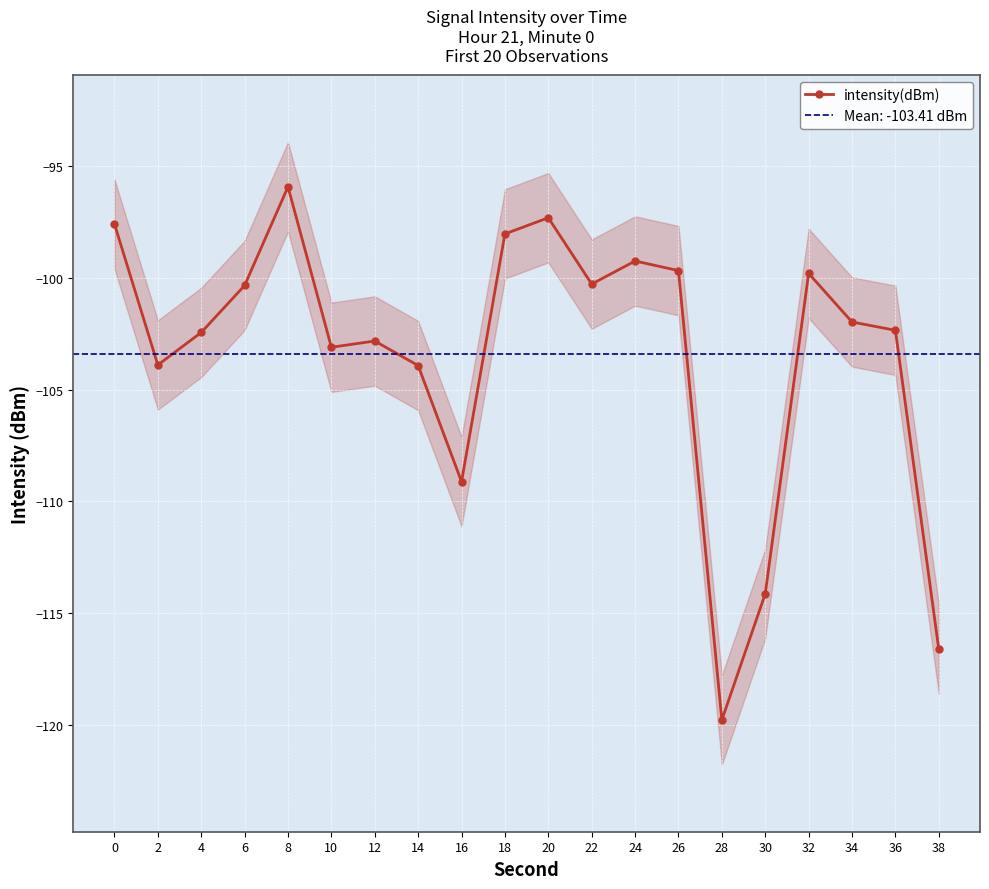

List the labels in order of value, smallest first.

28, 38, 30, 16, 14, 2, 10, 12, 4, 36, 34, 6, 22, 32, 26, 24, 18, 0, 20, 8